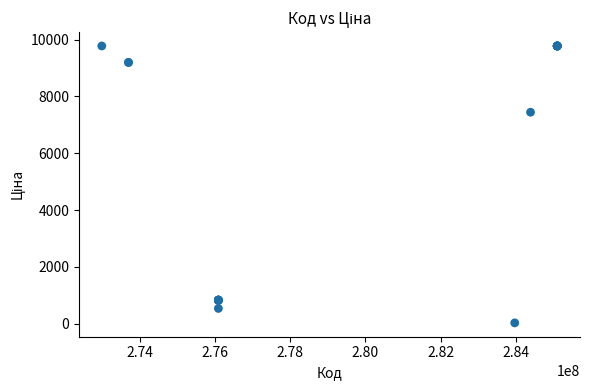

What Y value in the scatter plot is closest to 4903?

7444.6